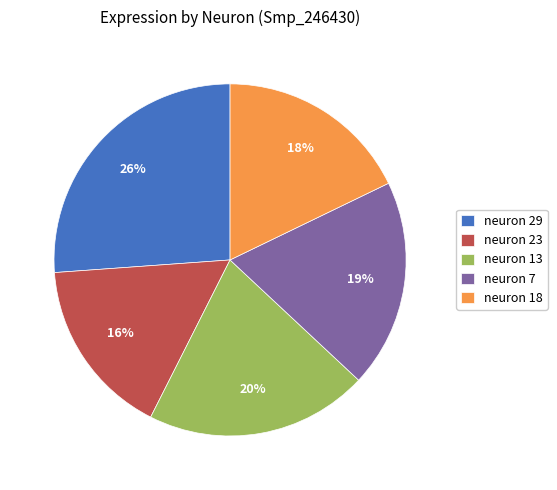

Count the number of slices in the pie.

5